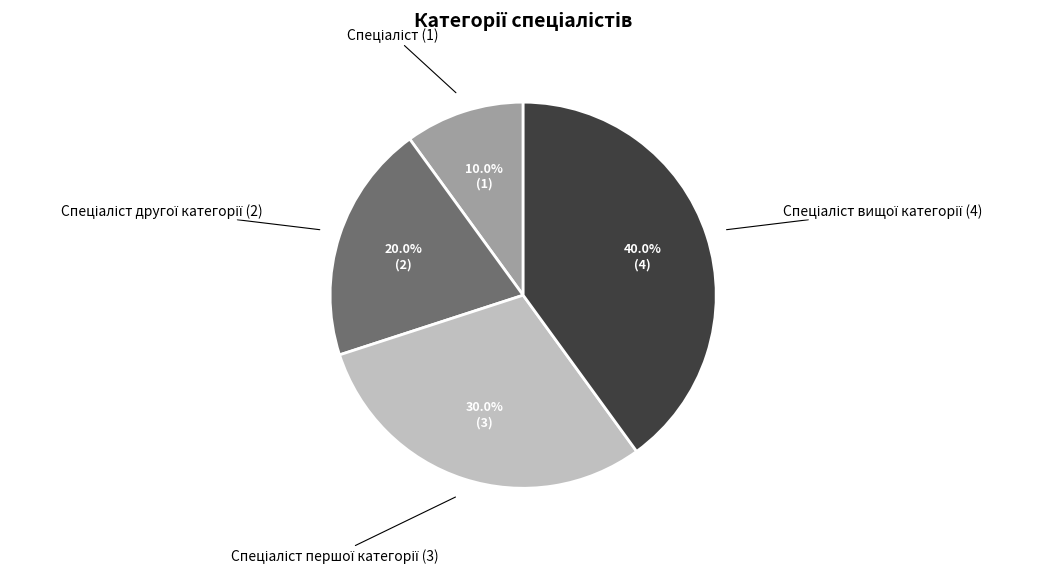

Is there a majority slice in this chart?

No